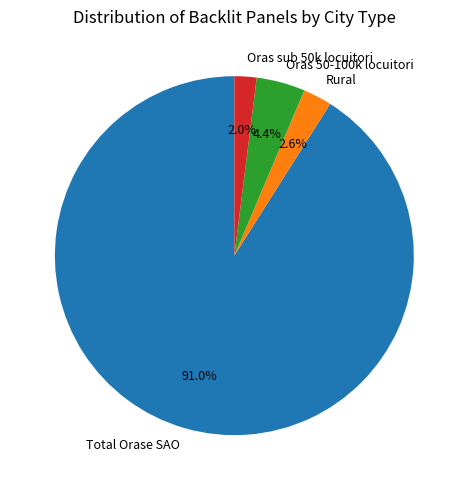

To the nearest percent, what percentage of the pie is Rural?

3%